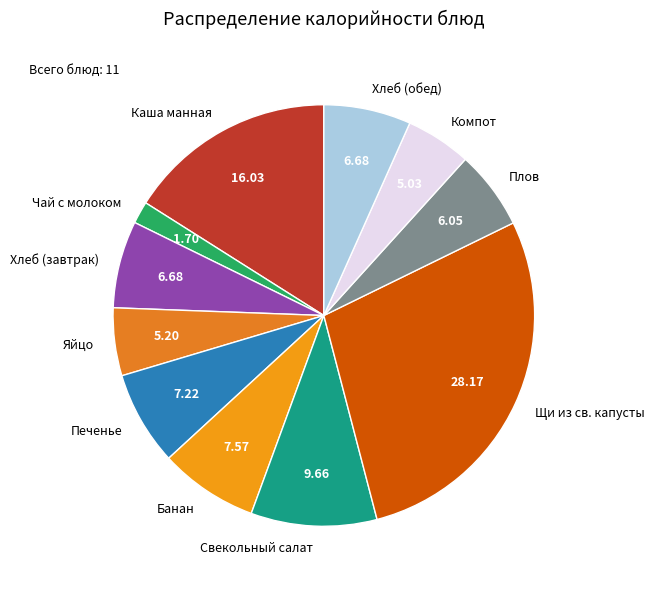

Which has a higher value, Свекольный салат or Печенье?

Свекольный салат